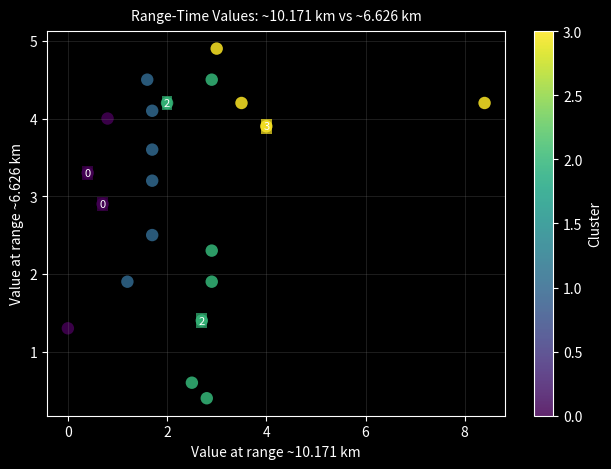

What is the range of Y values (max minus min)?

4.5